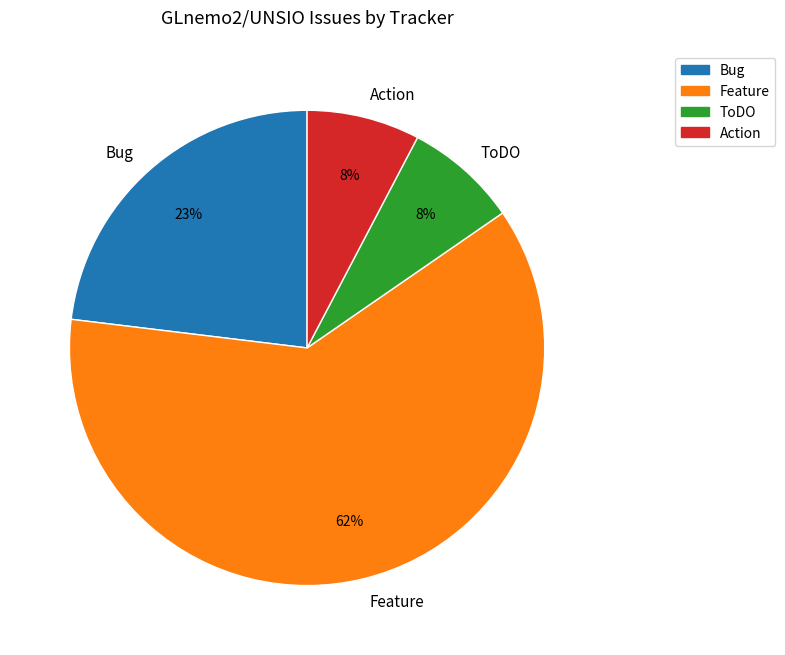

What is the largest slice in the pie chart?

Feature